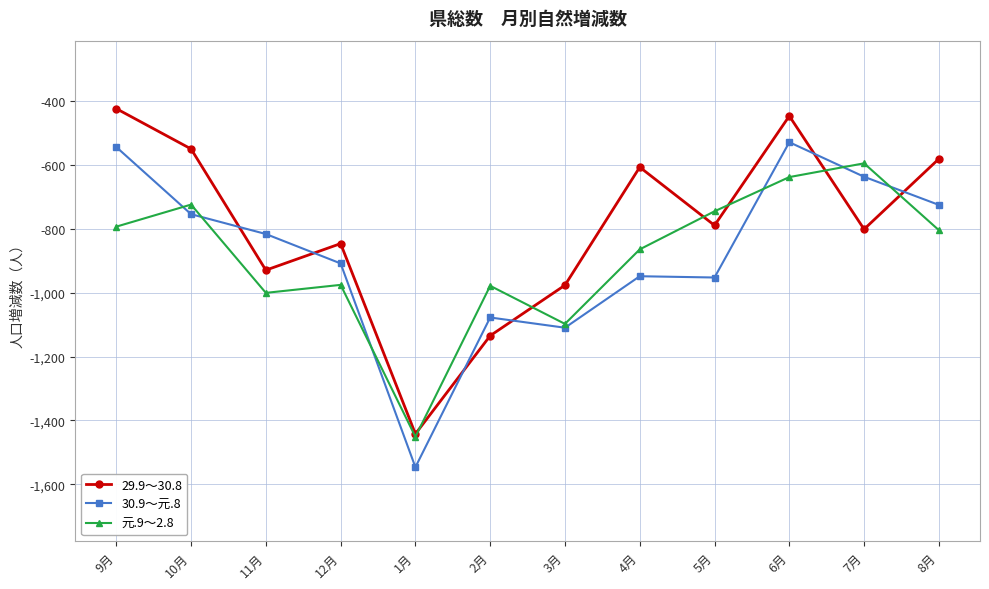

Rank the series by their maximum value, from lowest to highest.

元.9～2.8, 30.9～元.8, 29.9～30.8